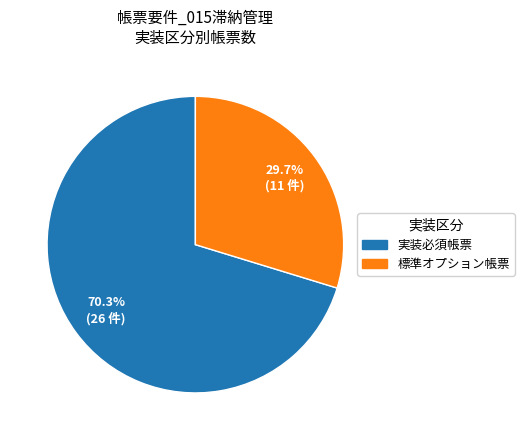

Is there a majority slice in this chart?

Yes